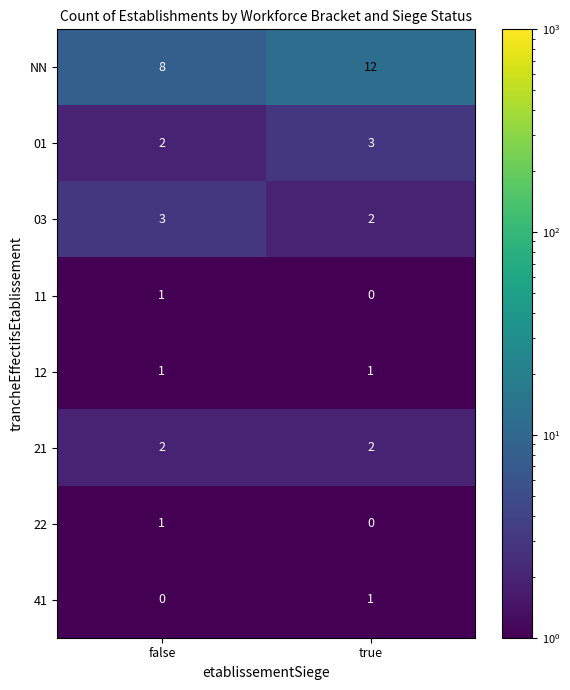

Rank the categories by 01 value from lowest to highest.

false, true